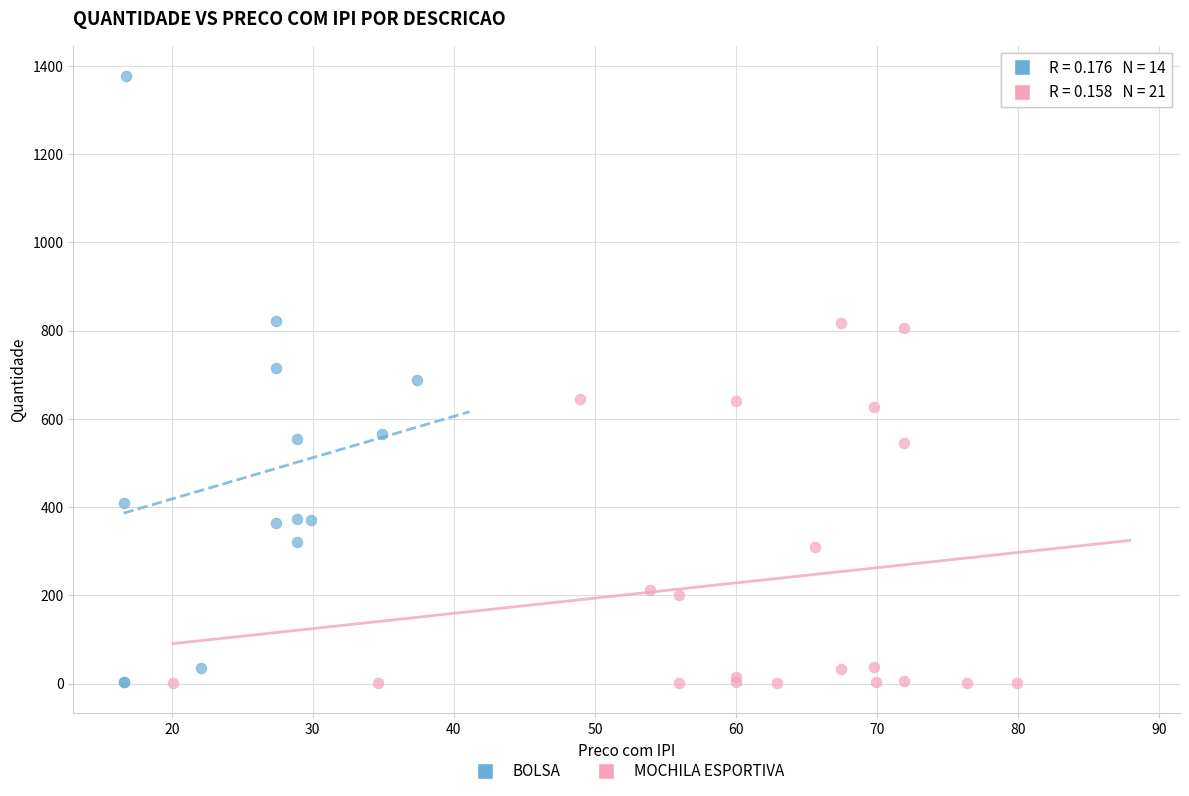

Which series reaches the maximum Y coordinate?

BOLSA